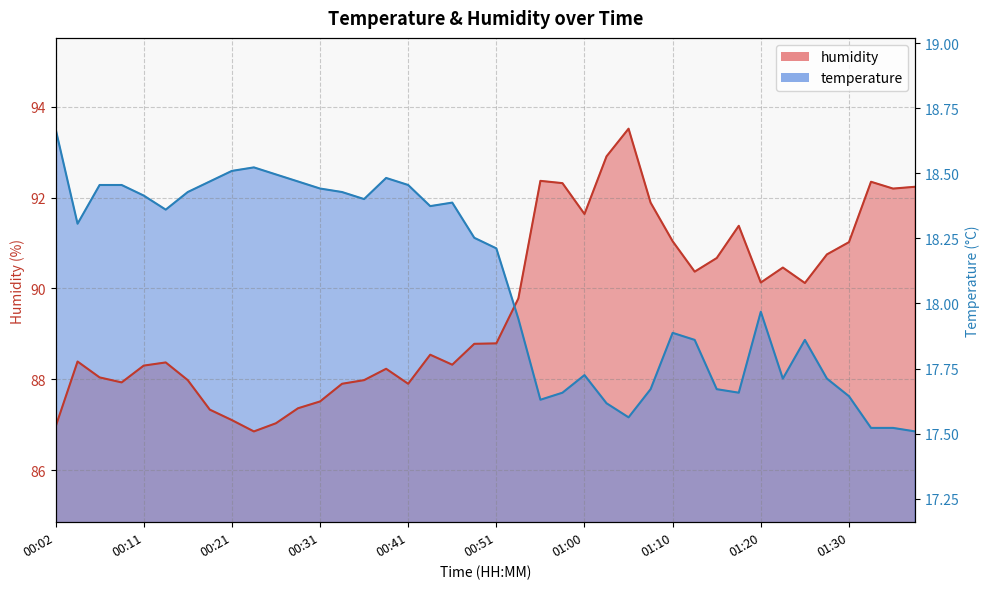

How many categories are shown in the chart?

40